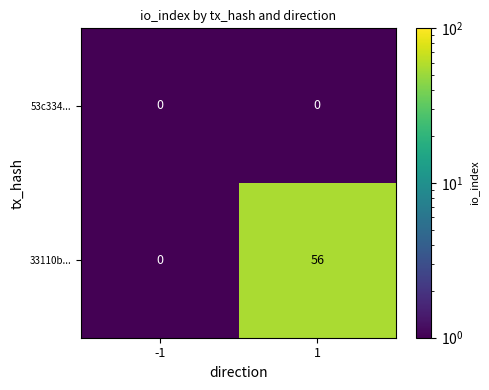

Between -1 and 1, which series saw the biggest shift?

33110b...